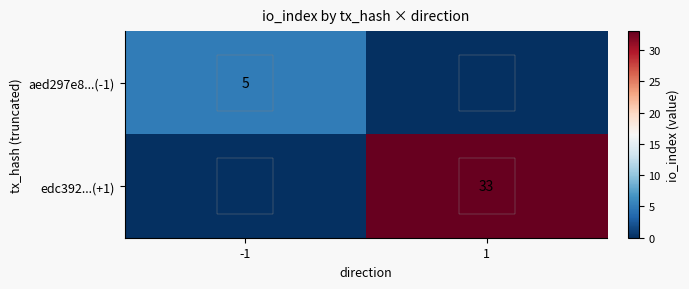

Which has a higher value, -1 or 1?

-1